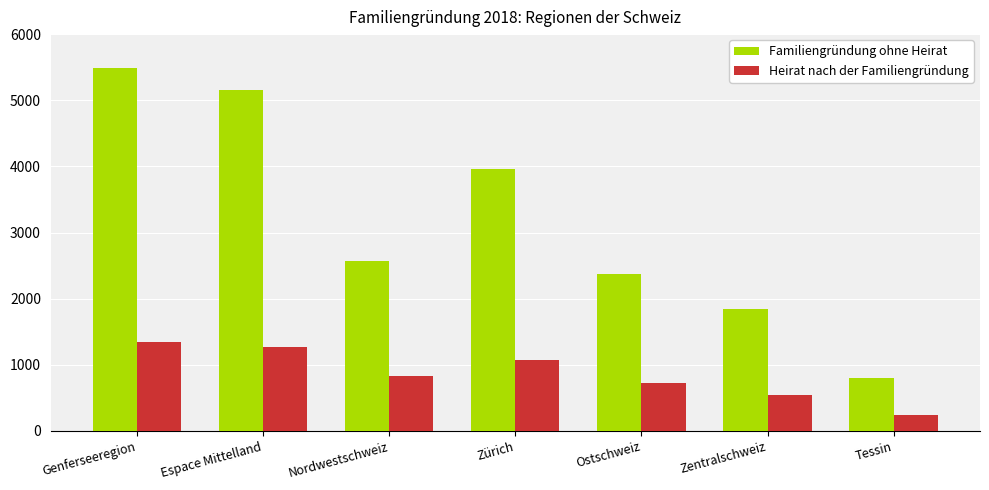

Where does the Familiengründung ohne Heirat series first go above 2575?

Genferseeregion